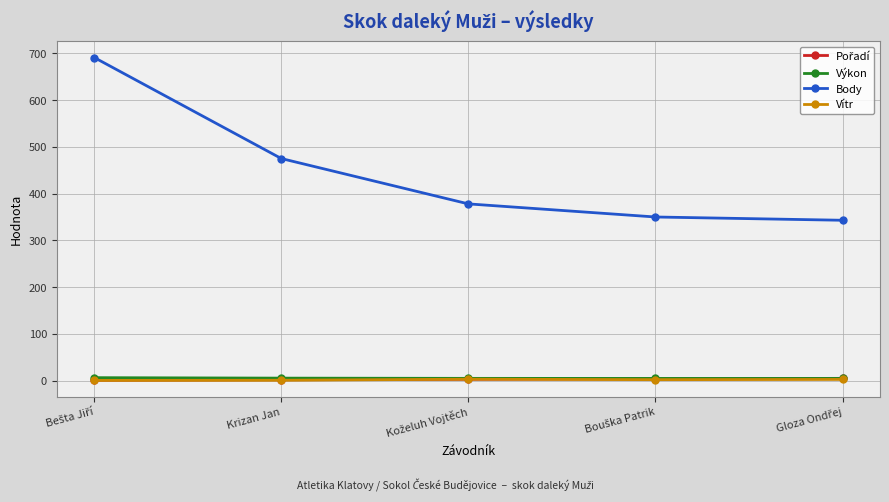

What is the difference between the highest and lowest values at Krizan Jan?

474.1